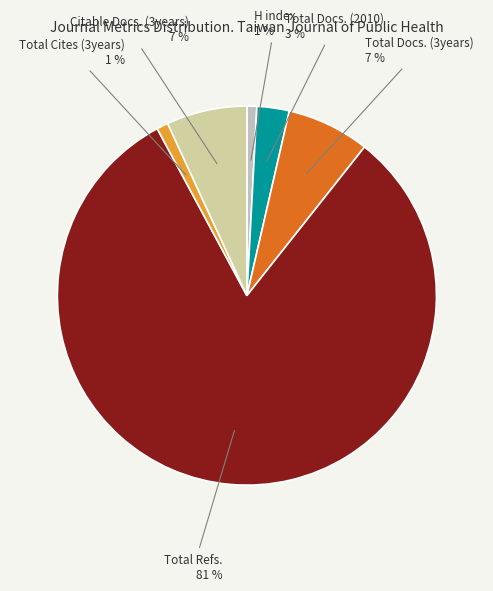

Count the number of slices in the pie.

6